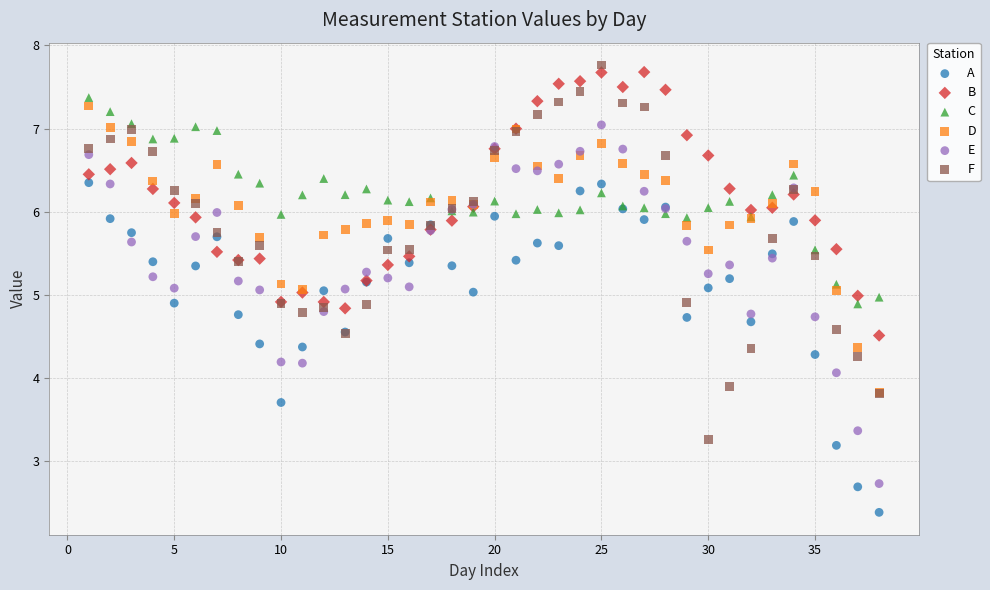

What are all the series names shown in the legend?

A, B, C, D, E, F